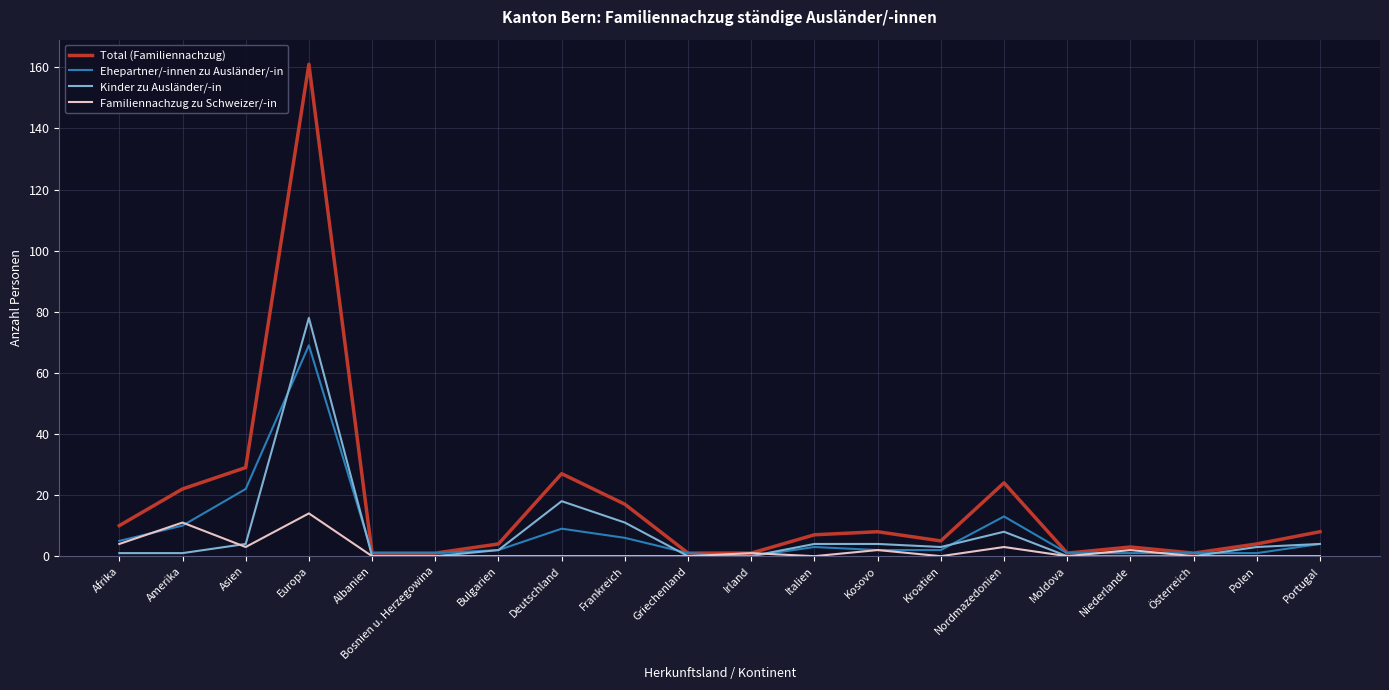

What is the difference between the highest and lowest values at Frankreich?

17